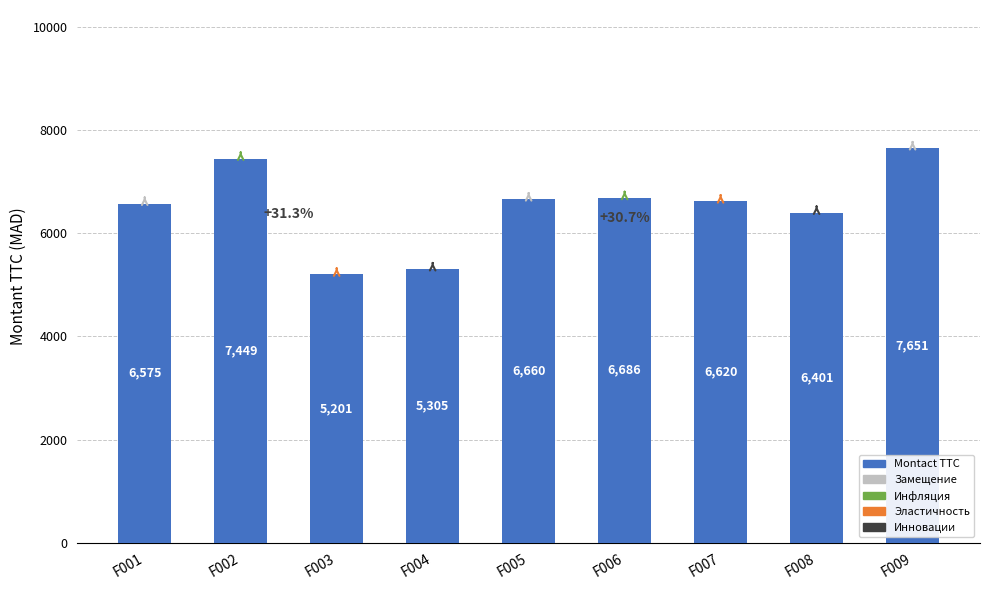

The value at F009 is 12565. True or false?

False